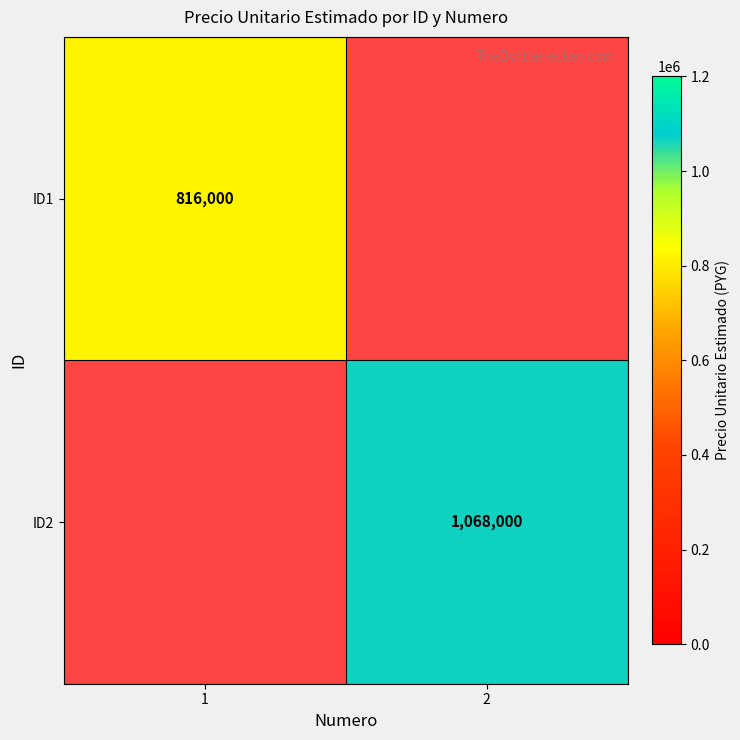

The ID1 series shows 1302438 at 1. True or false?

False